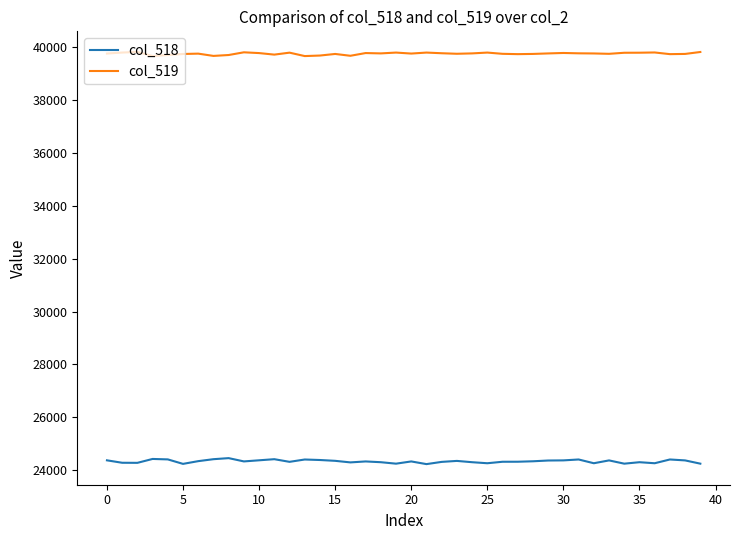

True or false: col_519 and col_518 cross at least once.

False